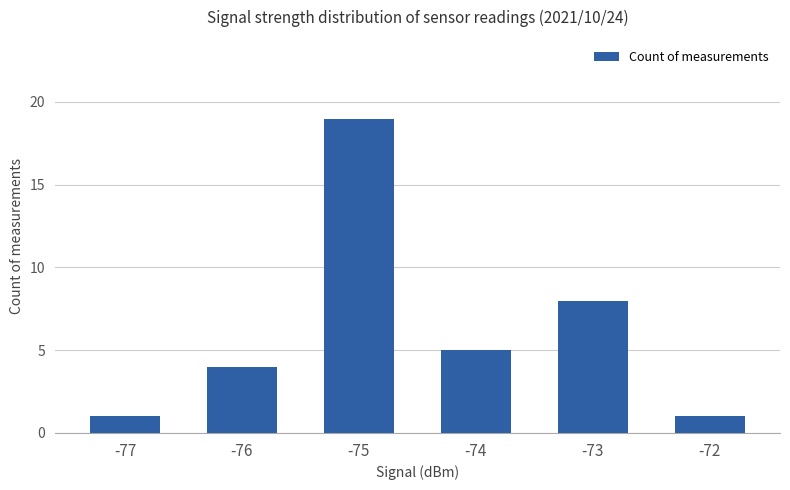

What is the greatest value displayed?

19